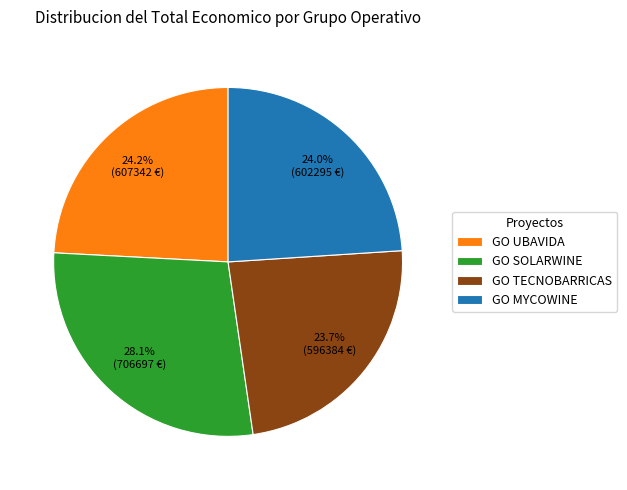

What is the largest slice in the pie chart?

GO SOLARWINE